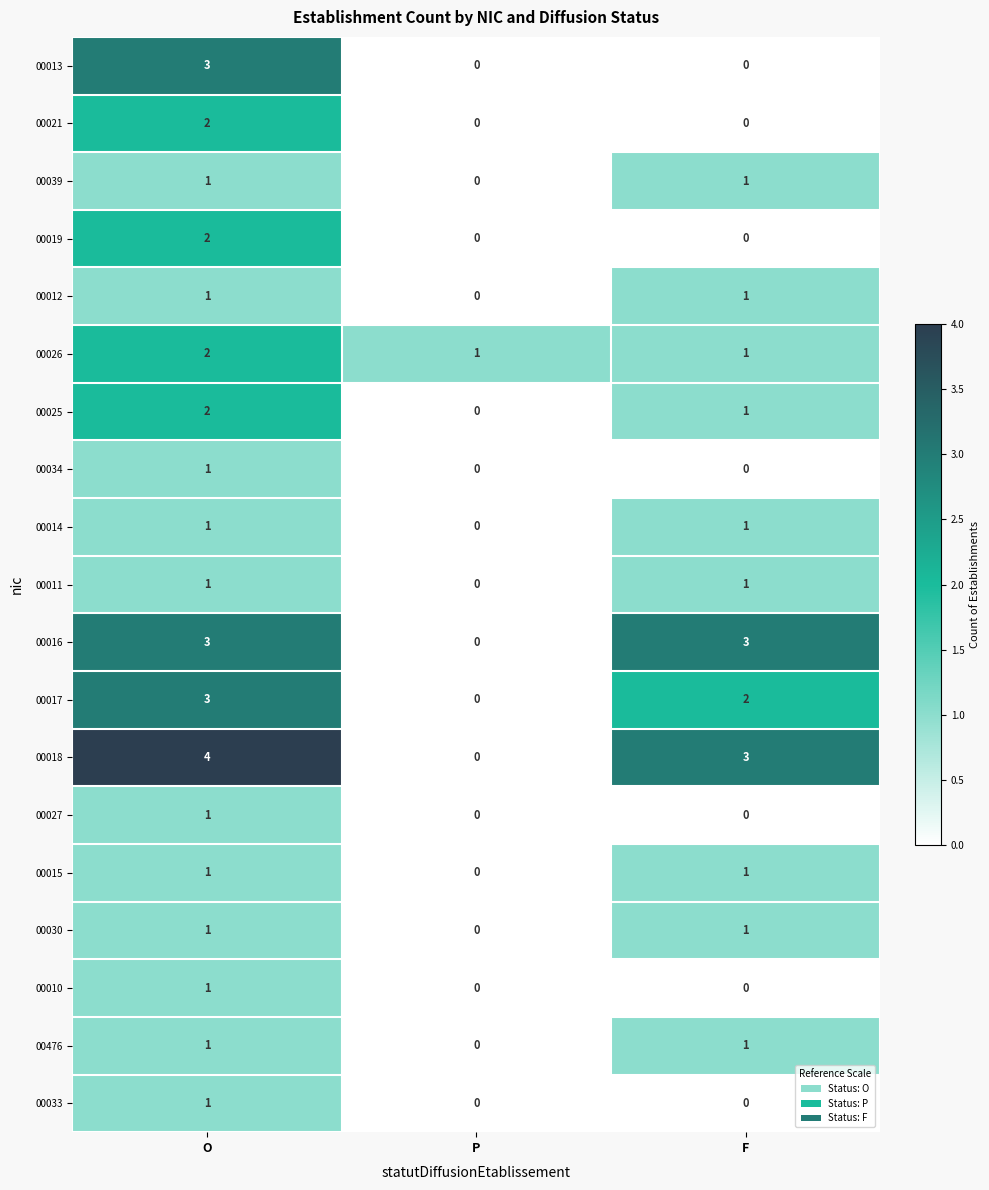

Count the number of data series in this chart.

19